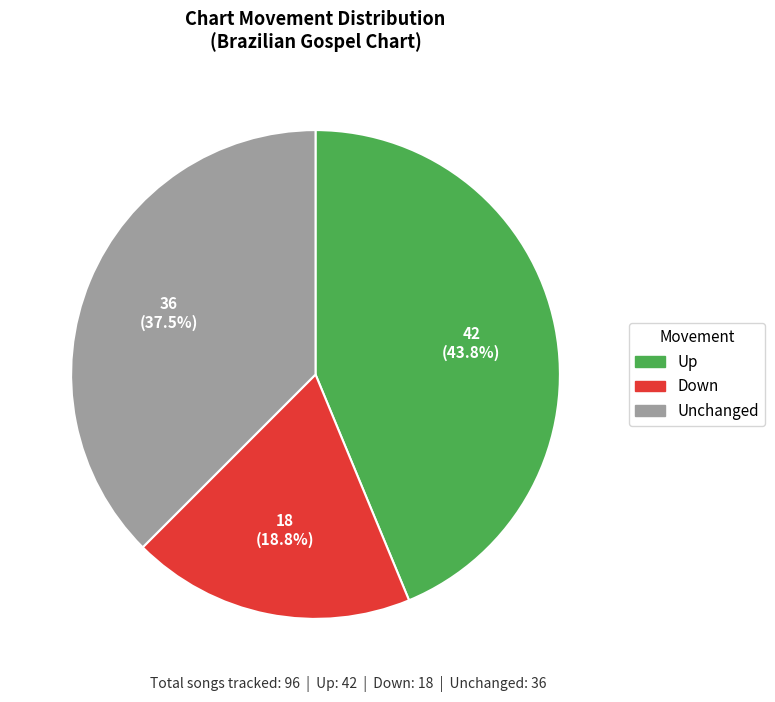

Is there any slice that represents more than half of the pie?

No